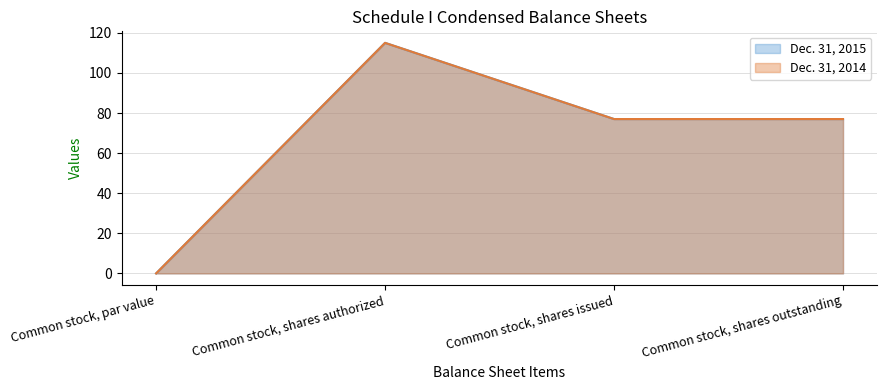

At which category is the sum across all series the highest?

Common stock, shares authorized